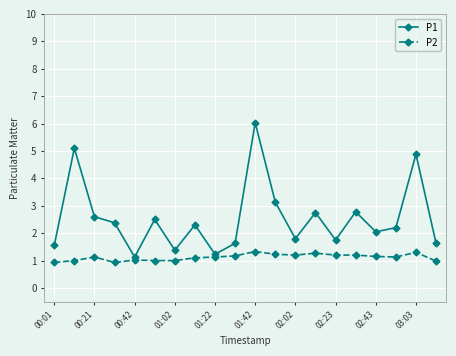

List the series in order of their overall mean, highest first.

P1, P2